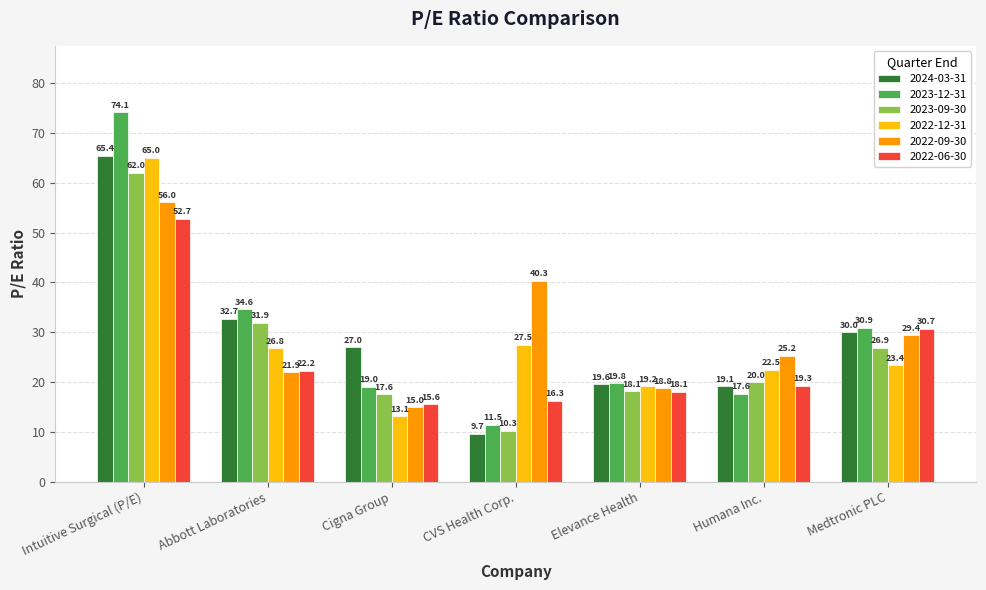

Which label corresponds to the largest value in the chart?

Intuitive Surgical (P/E)